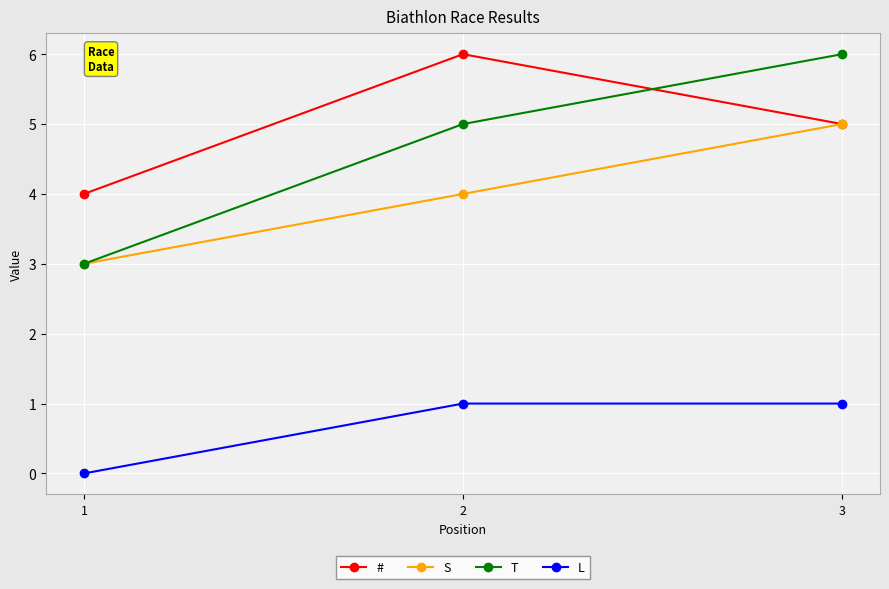

What is the lowest value of the T series?

3